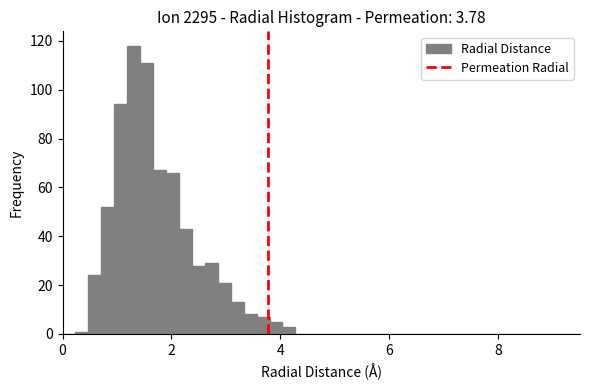

Read against the x-axis, roughly where is the centre of the tallest bar?

1.4